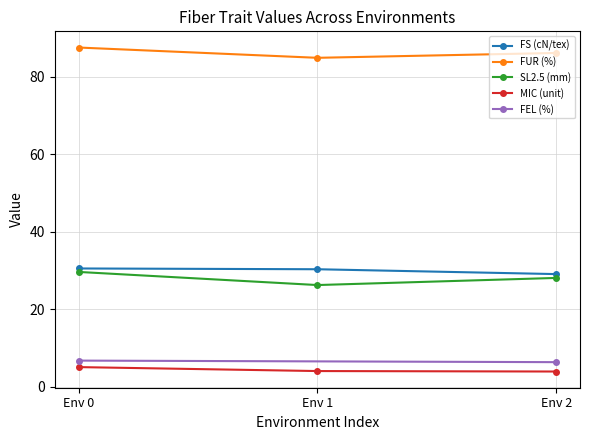

Between Env 0 and Env 1, which is larger?

Env 0